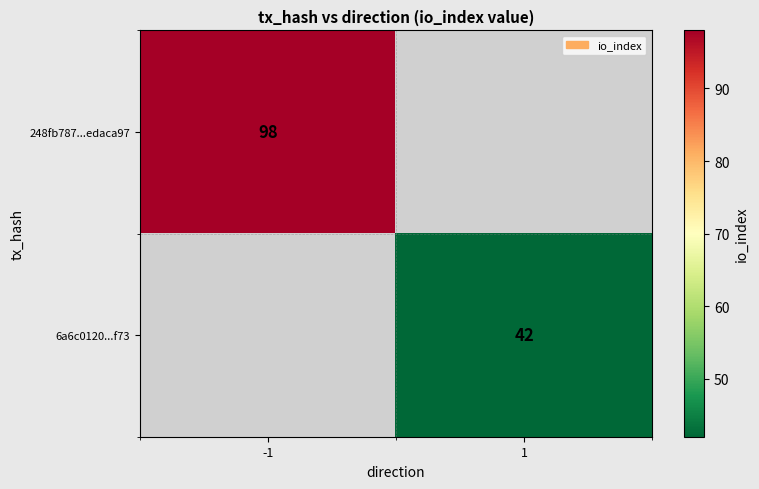

What is the maximum value shown in the chart?

98.0